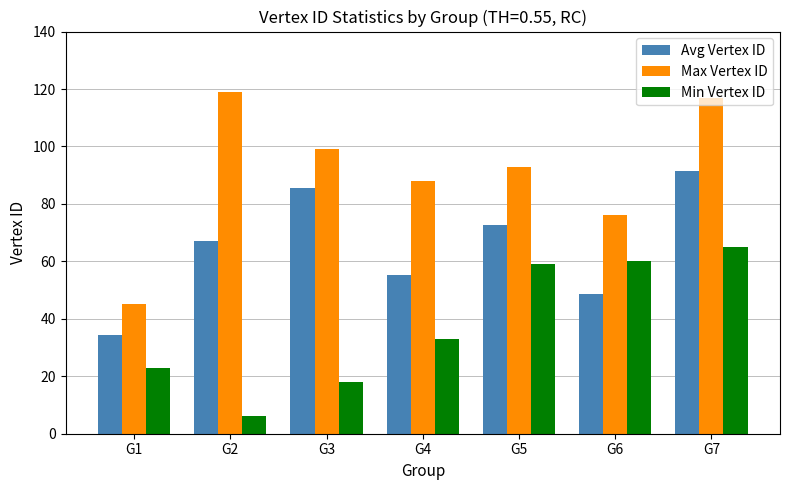

Reading right to left, transcribe all the data shown in this chart.

Avg Vertex ID: G7=91.3	G6=48.6	G5=72.8	G4=55.1	G3=85.4	G2=67.2	G1=34.3
Max Vertex ID: G7=117.0	G6=76.0	G5=93.0	G4=88.0	G3=99.0	G2=119.0	G1=45.0
Min Vertex ID: G7=65.0	G6=60.0	G5=59.0	G4=33.0	G3=18.0	G2=6.0	G1=23.0